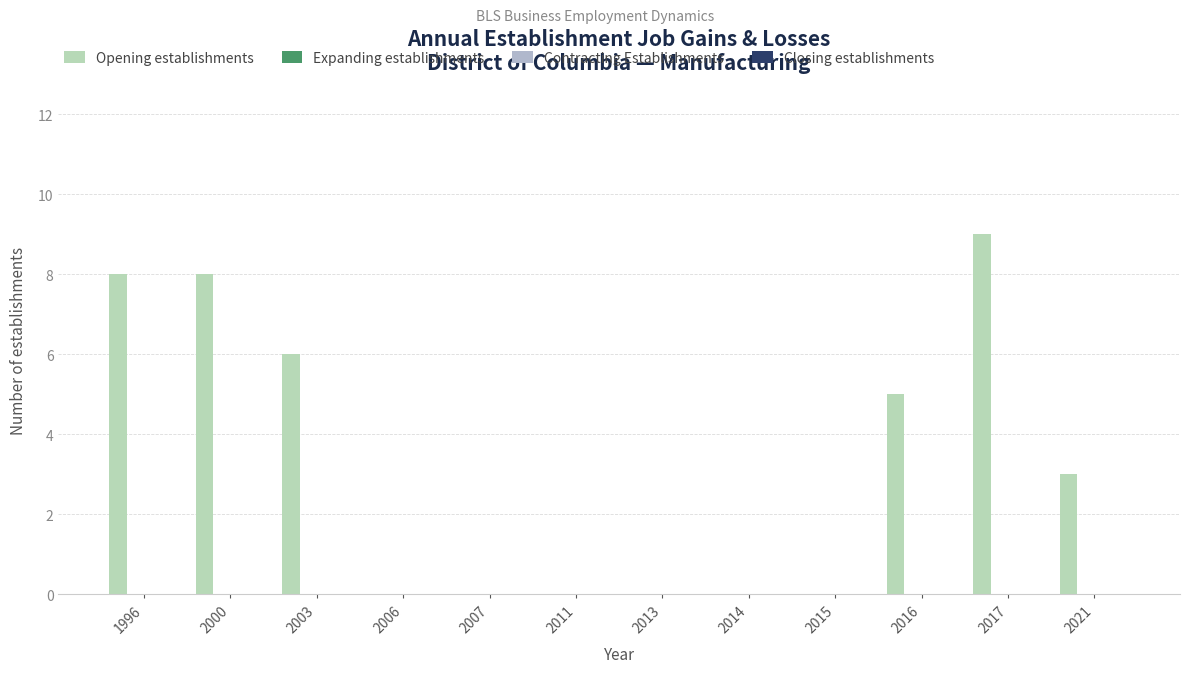

Reading left to right, list all the values displayed in this chart.

Opening establishments: 8	8	6	0	0	0	0	0	0	5	9	3
Expanding establishments: 0	0	0	0	0	0	0	0	0	0	0	0
Contracting Establishments: 0	0	0	0	0	0	0	0	0	0	0	0
Closing establishments: 0	0	0	0	0	0	0	0	0	0	0	0